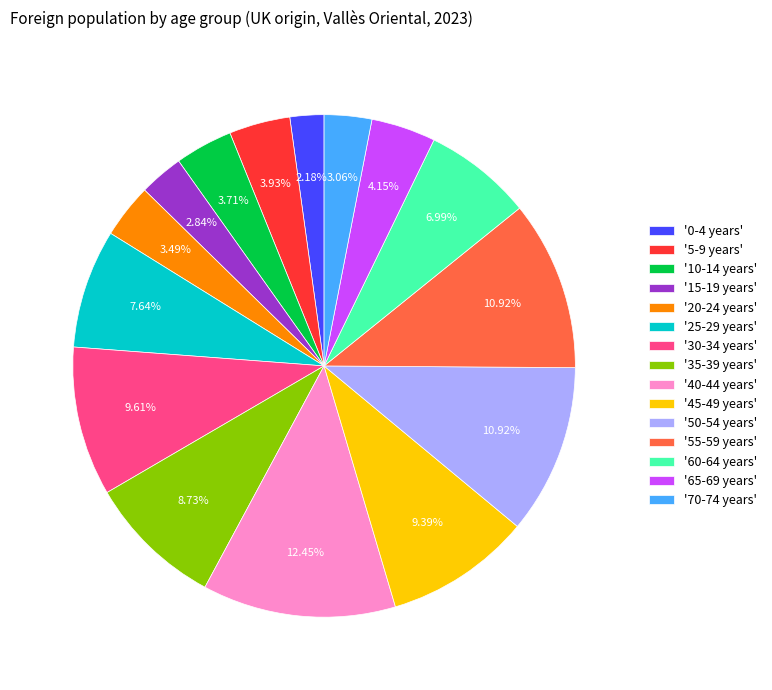

How many slices are in this pie chart?

15